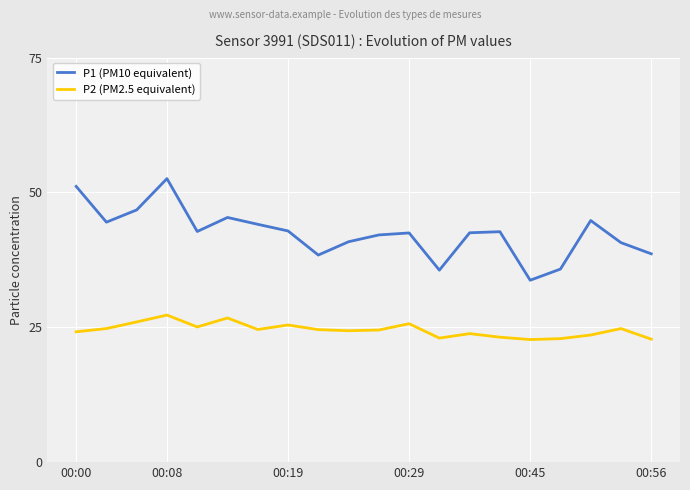

What are all the series names shown in the legend?

P1 (PM10 equivalent), P2 (PM2.5 equivalent)